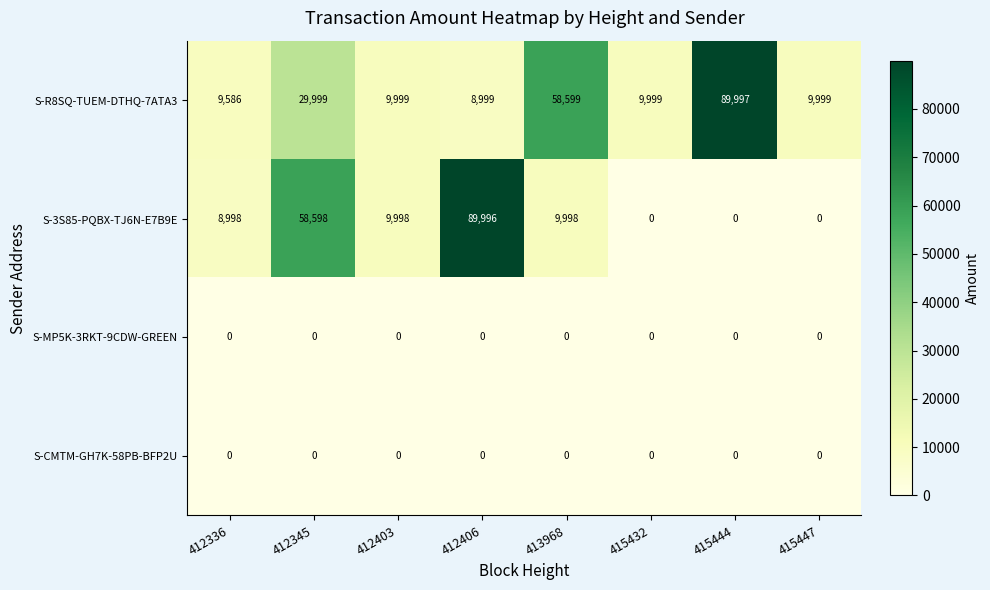

At how many categories does at least one series exceed 53735?

4